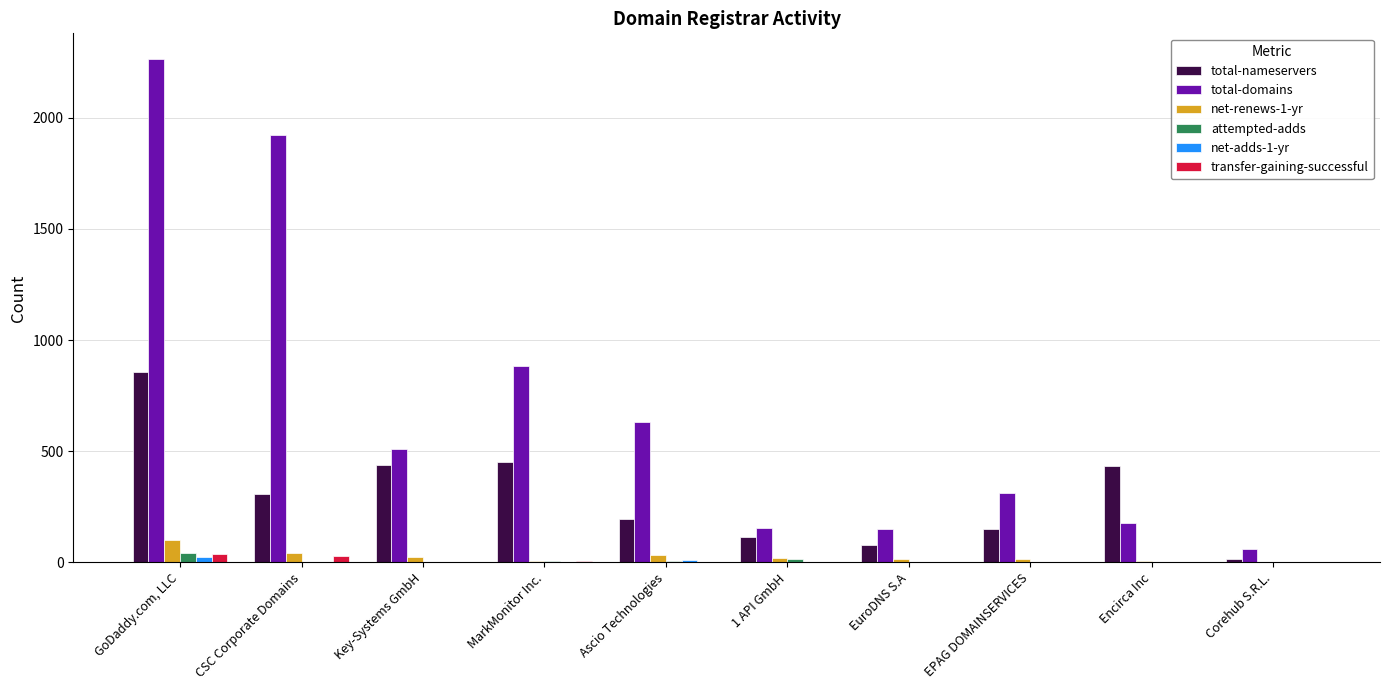

How many groups of bars are there?

10